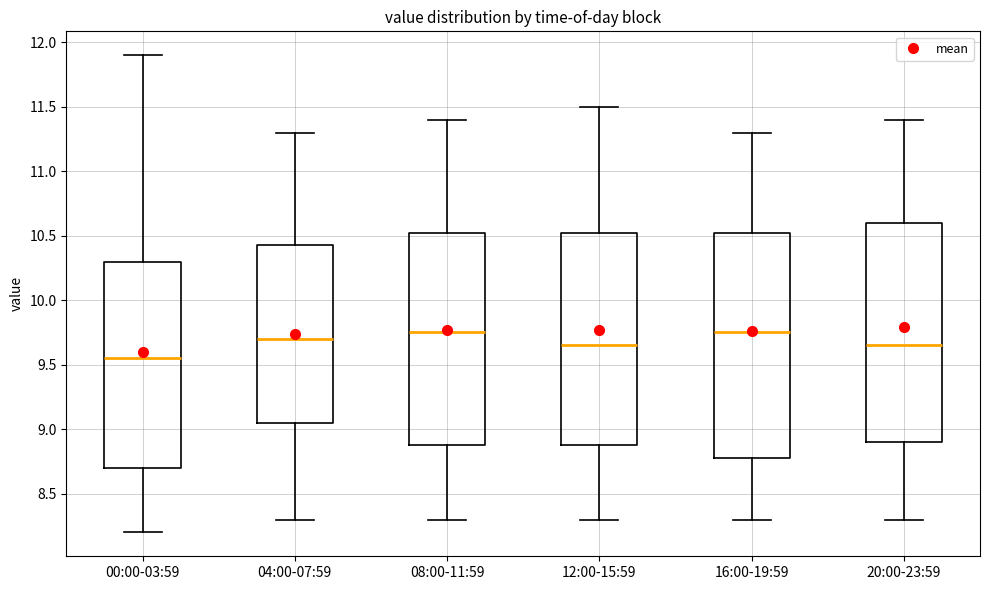

Which box is the tallest, from its lower edge to its upper edge?

16:00-19:59